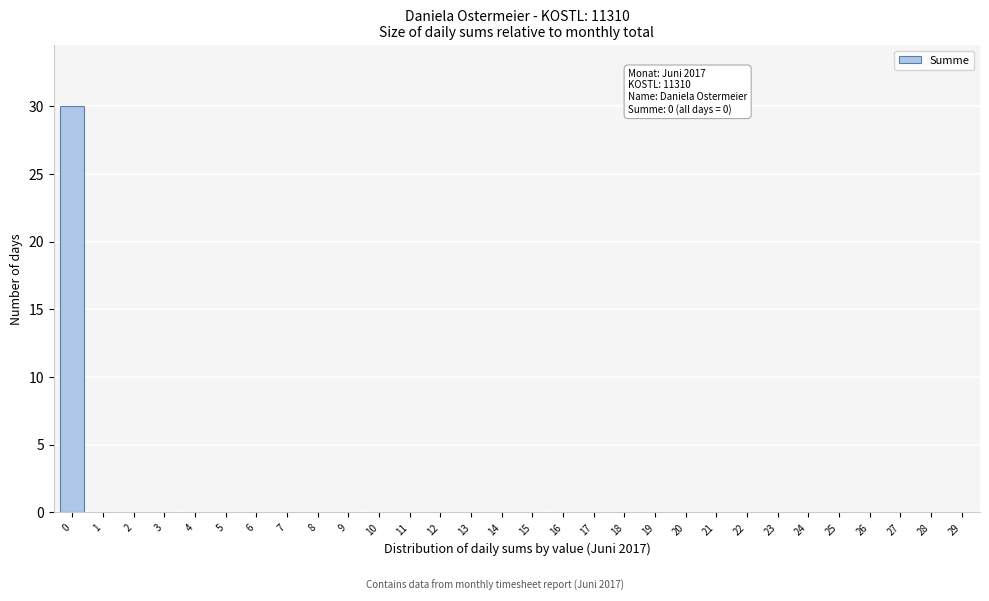

Reading left to right, what are all the values shown in this chart?

0=30	1=0	2=0	3=0	4=0	5=0	6=0	7=0	8=0	9=0	10=0	11=0	12=0	13=0	14=0	15=0	16=0	17=0	18=0	19=0	20=0	21=0	22=0	23=0	24=0	25=0	26=0	27=0	28=0	29=0